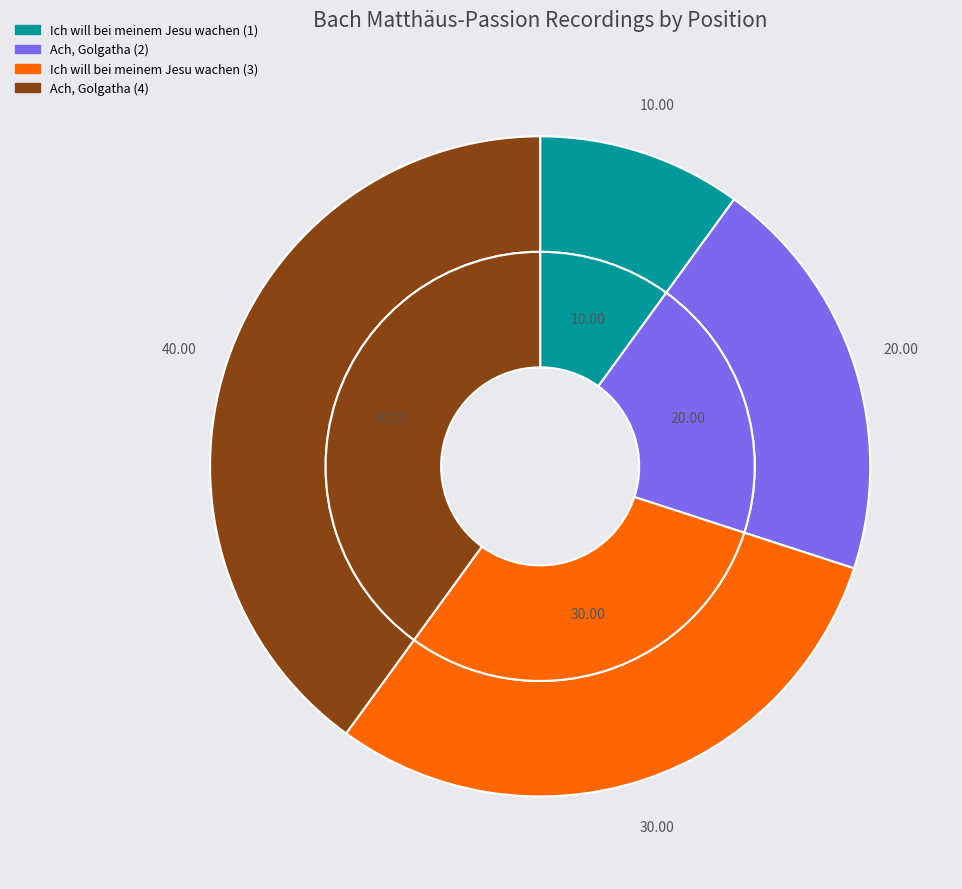

Is there any slice that represents more than half of the pie?

No